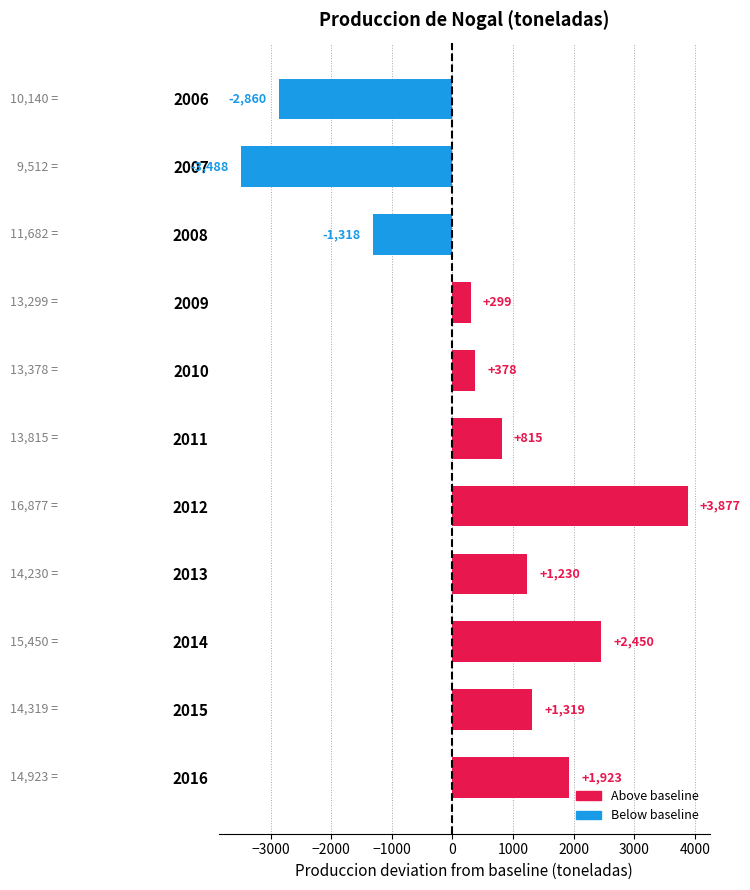

Reading bottom to top, what are all the values shown in this chart?

1923	1319	2450	1230	3877	815	378	299	-1318	-3488	-2860